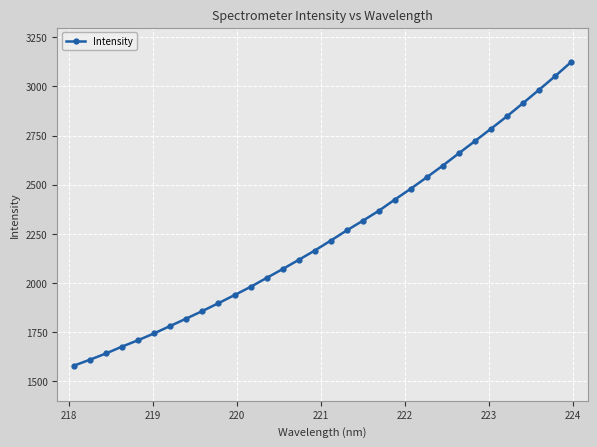

What is the greatest value displayed?

3123.8